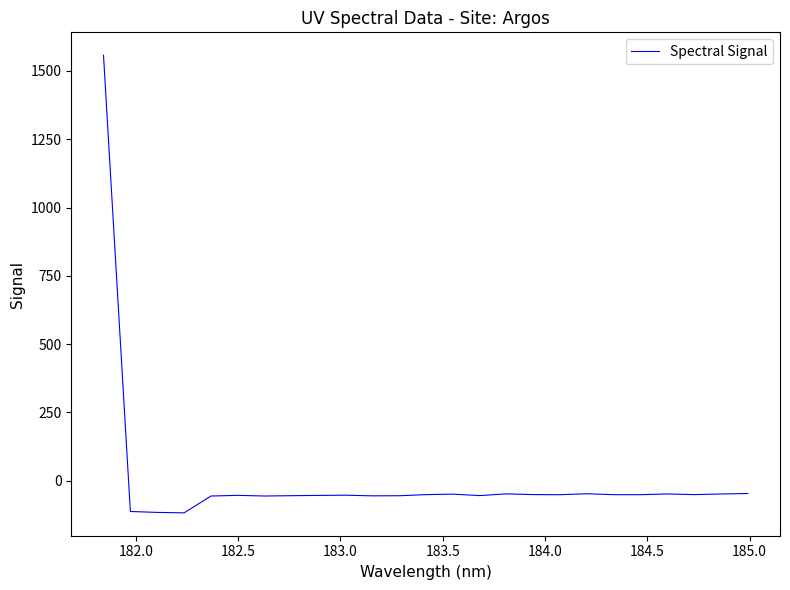

What is the difference between the maximum and minimum values?

1675.8